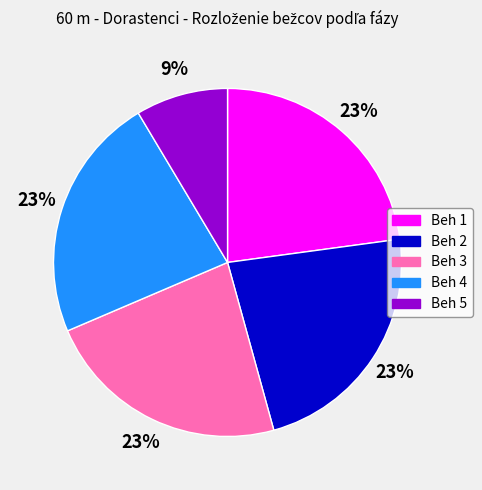

Count the number of slices in the pie.

5